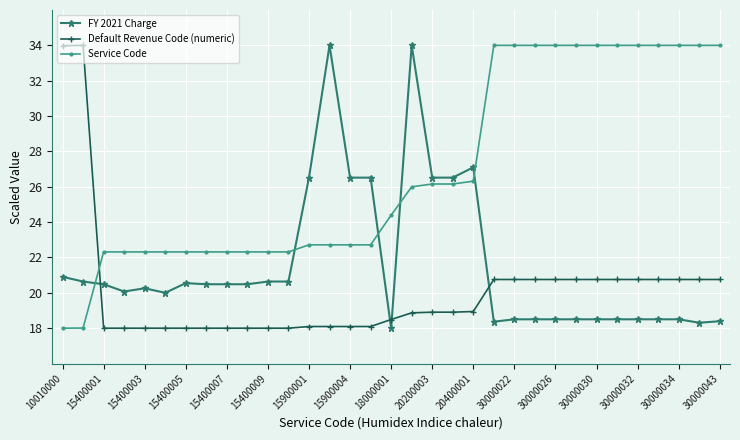

Which series has the largest total across all categories?

Service Code